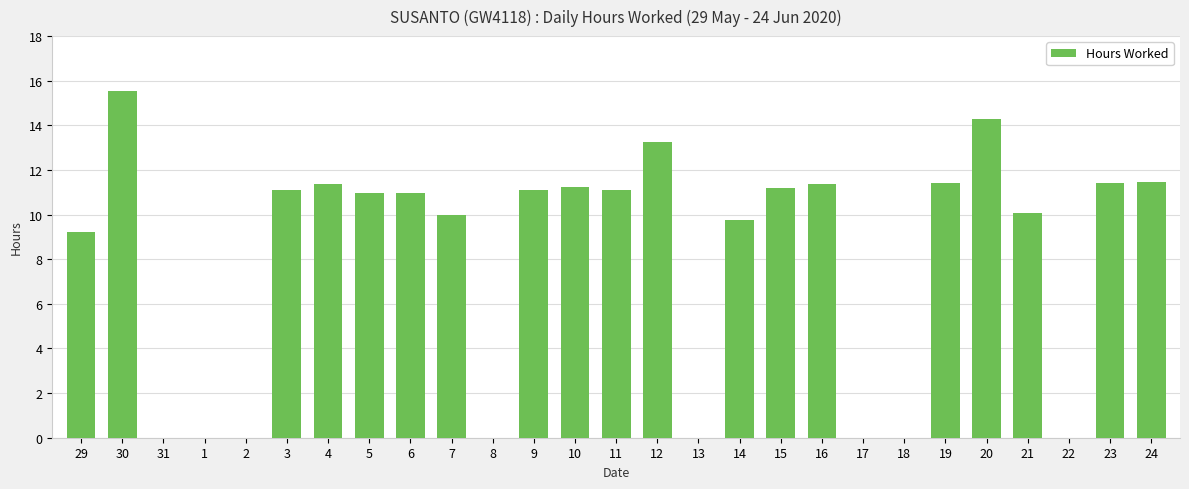

What is the sum of the values at 11 and 10?

22.3